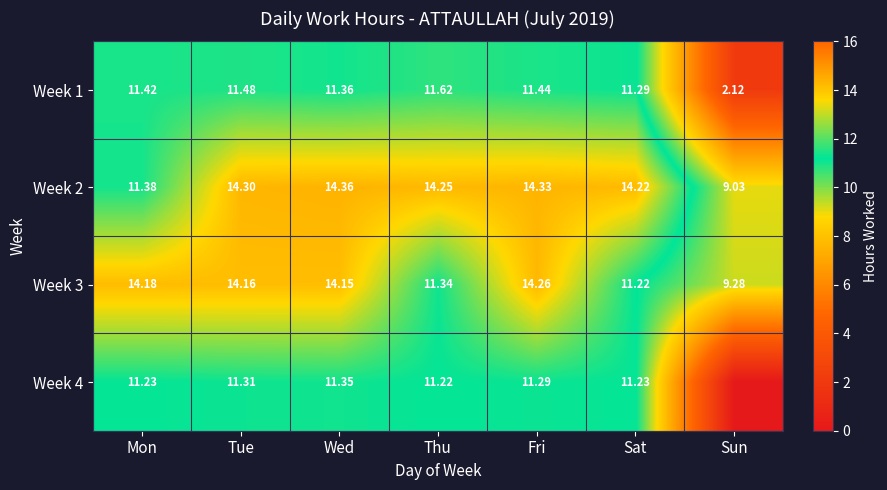

Rank the categories by Week 3 value from lowest to highest.

Sun, Sat, Thu, Wed, Tue, Mon, Fri